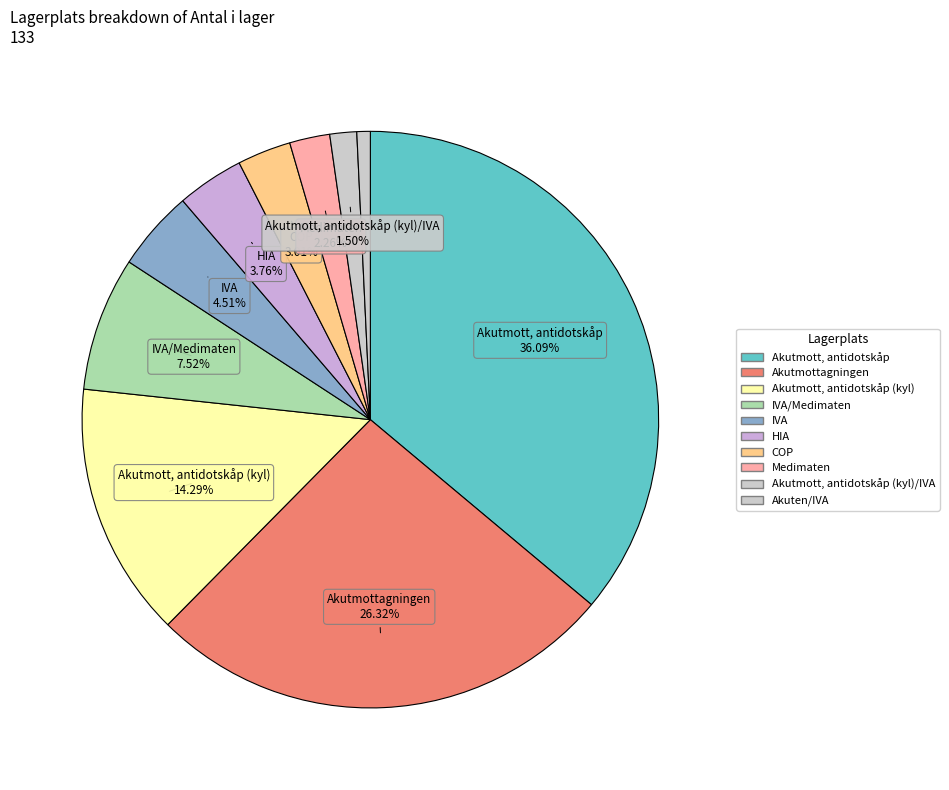

How many segments does this pie chart have?

10